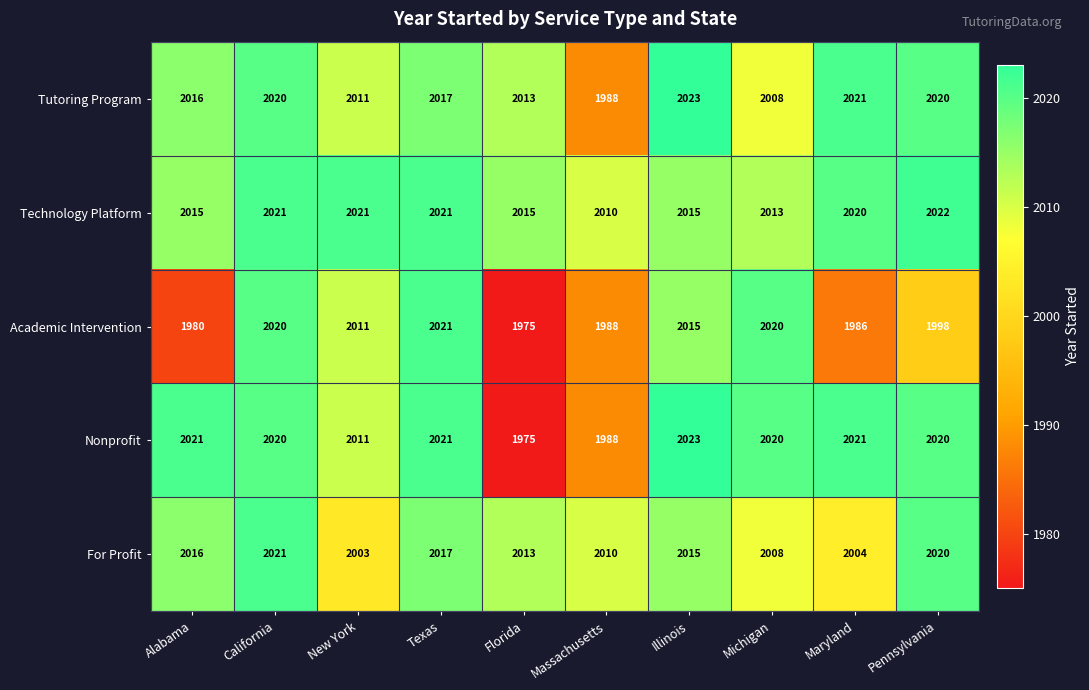

Count the number of categories in the chart.

10